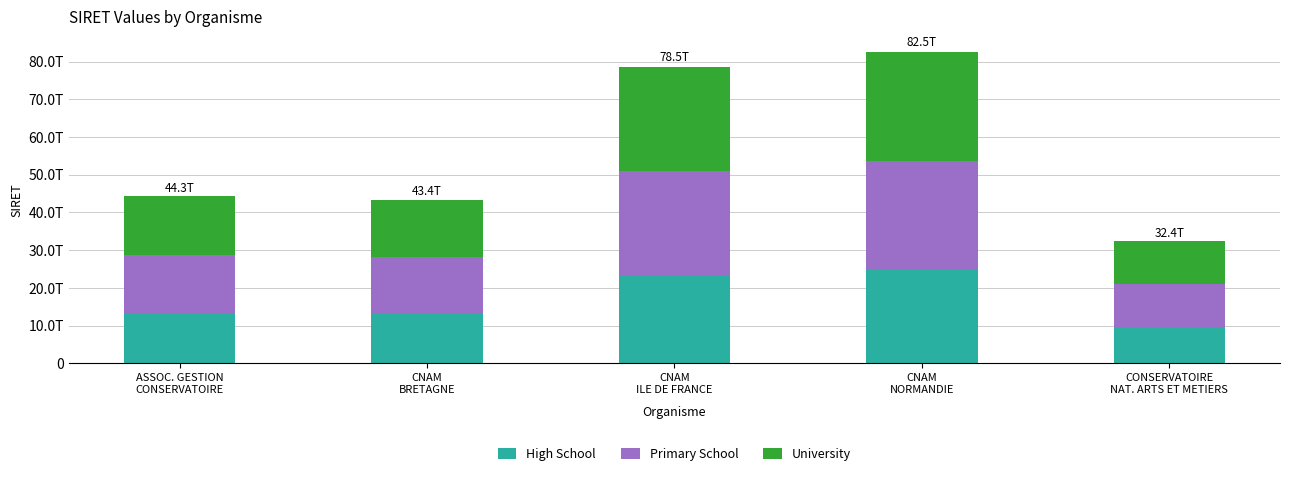

Where is Primary School nearest to the value 20106854215023?

ASSOC. GESTION
CONSERVATOIRE